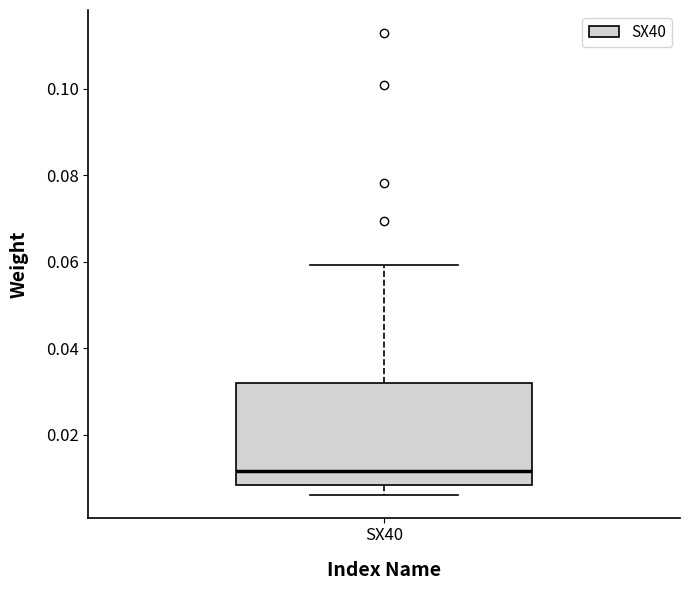

Where is the lower edge of the box for SX40 on the y-axis? The values are not printed on the chart, so give them approximately, as read against the axis.

0.008